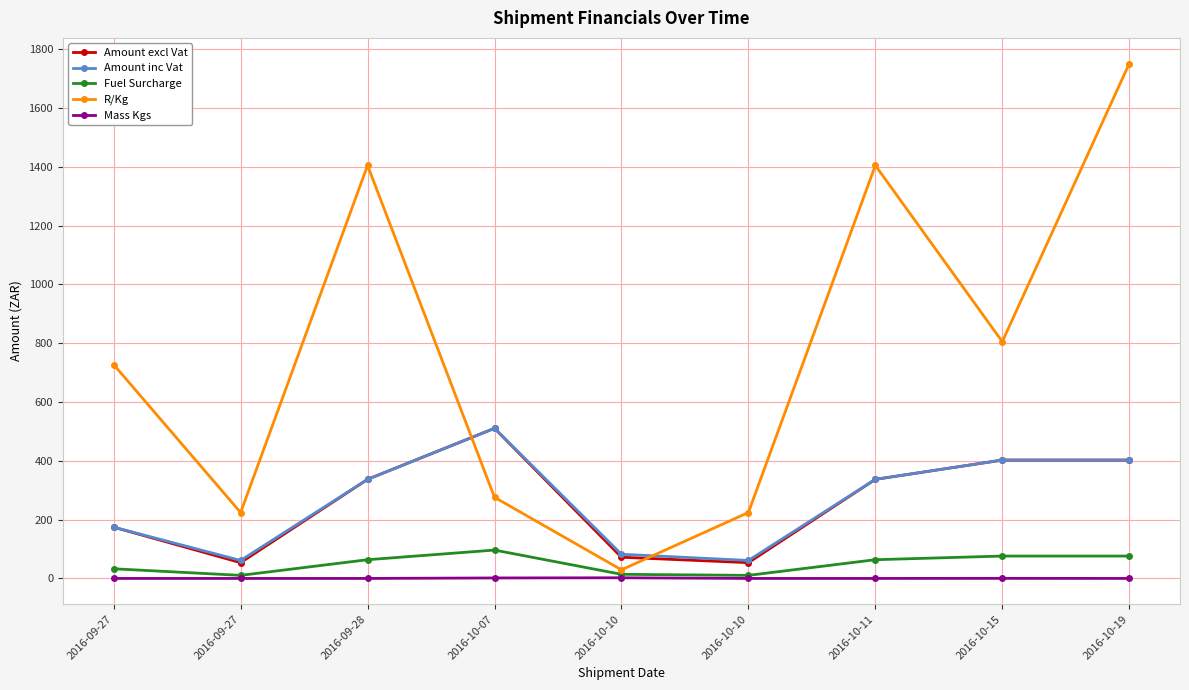

What are all the series names shown in the legend?

Amount excl Vat, Amount inc Vat, Fuel Surcharge, R/Kg, Mass Kgs